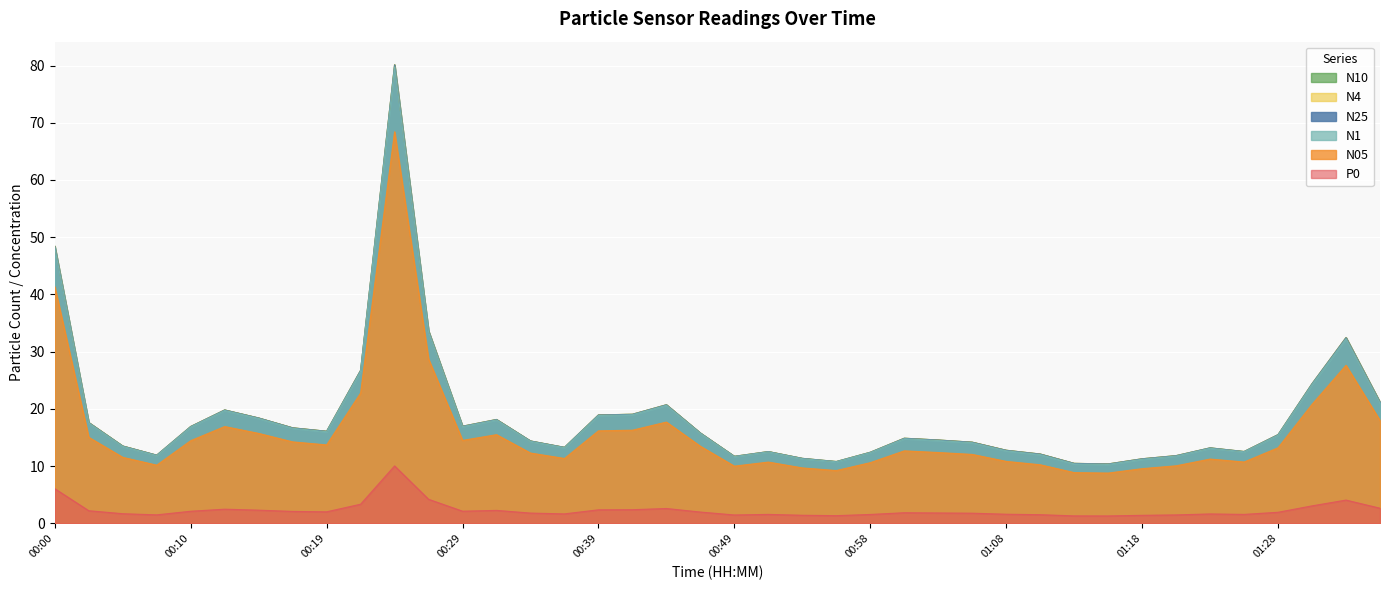

True or false: N05 and N1 cross at least once.

False